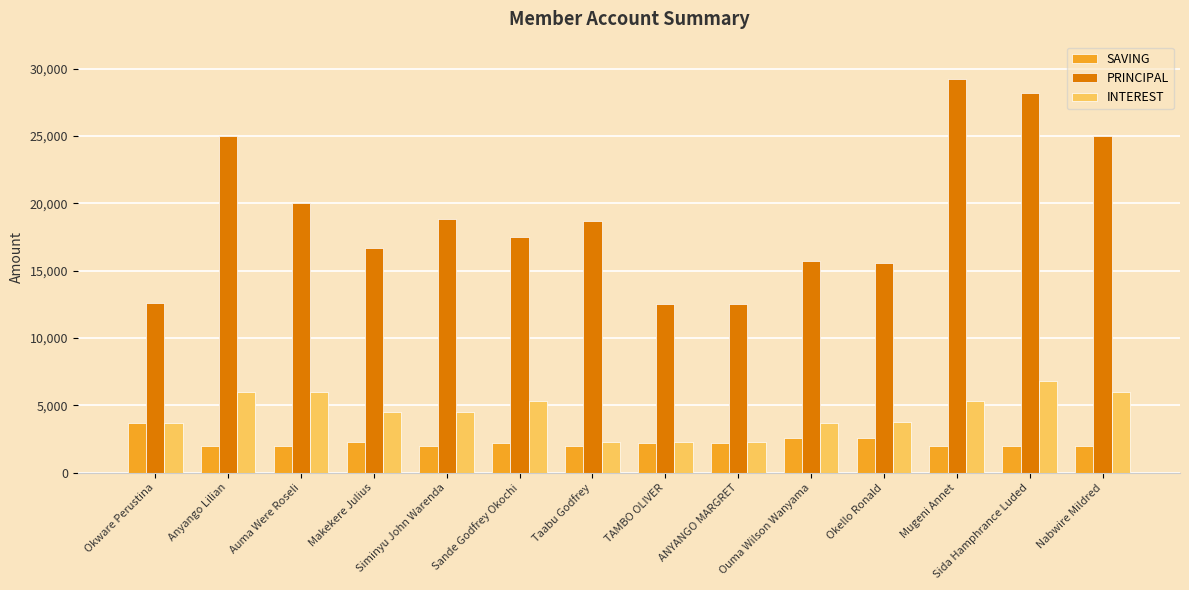

How many series are shown in this chart?

3